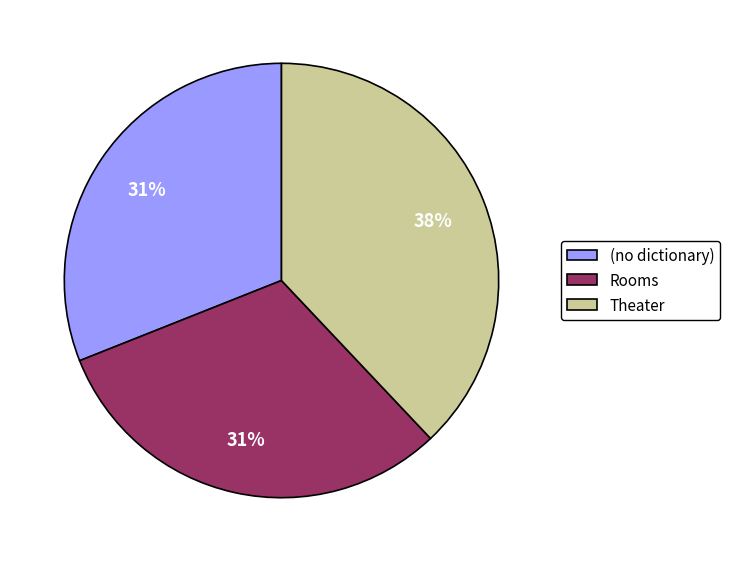

What is the largest slice in the pie chart?

Theater